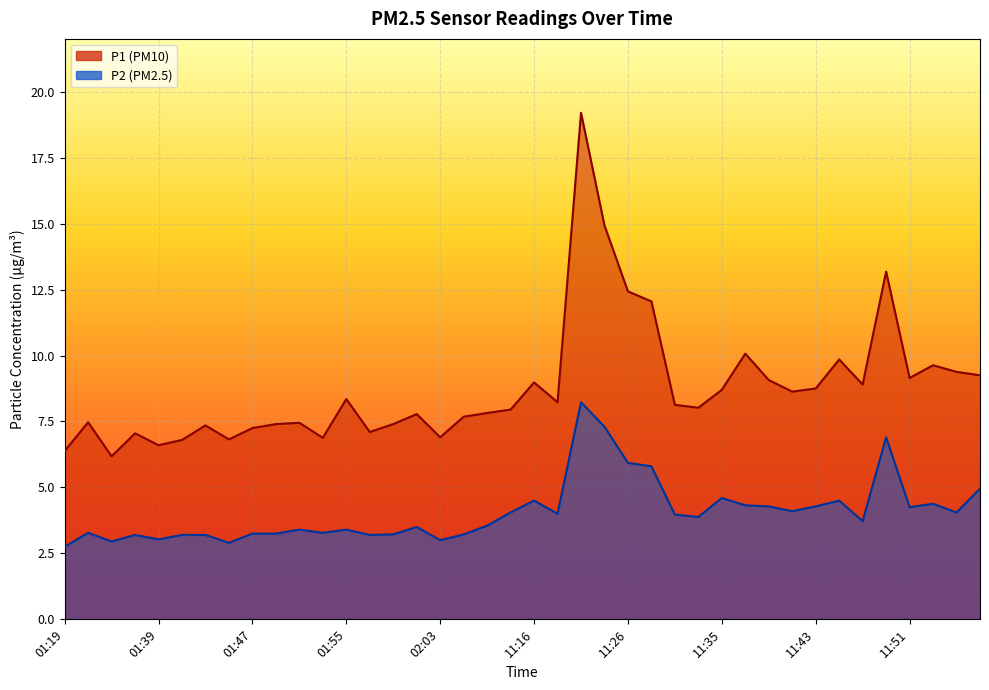

What is the maximum value for P1?

19.2